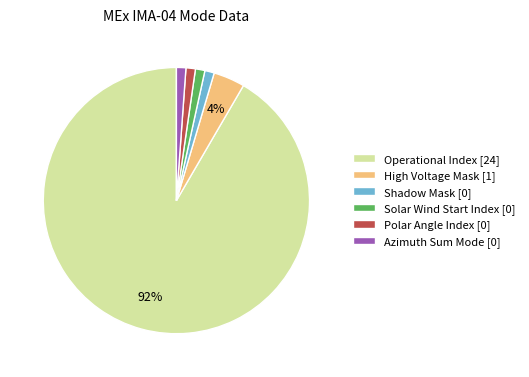

Is it true that Operational Index [24] is 99% of the pie?

False